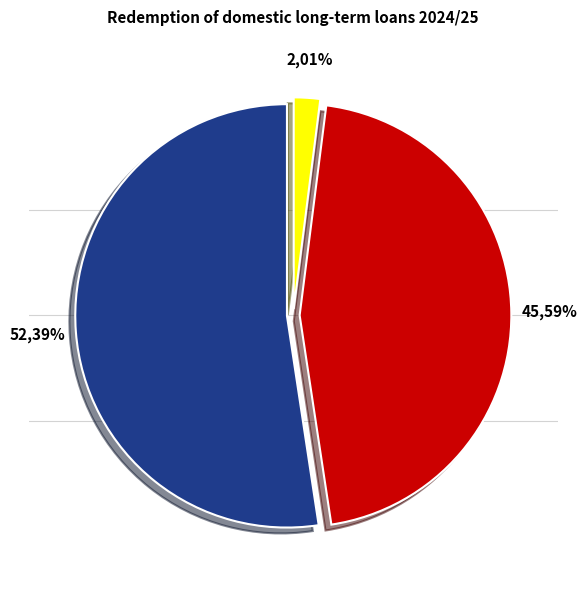

Which category has the biggest portion of the pie?

Scheduled